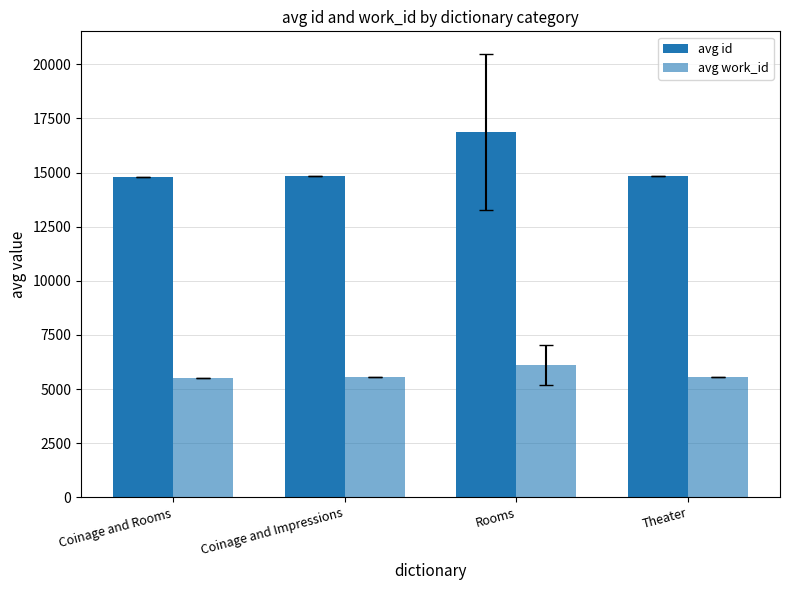

At how many categories does at least one series exceed 15548?

1